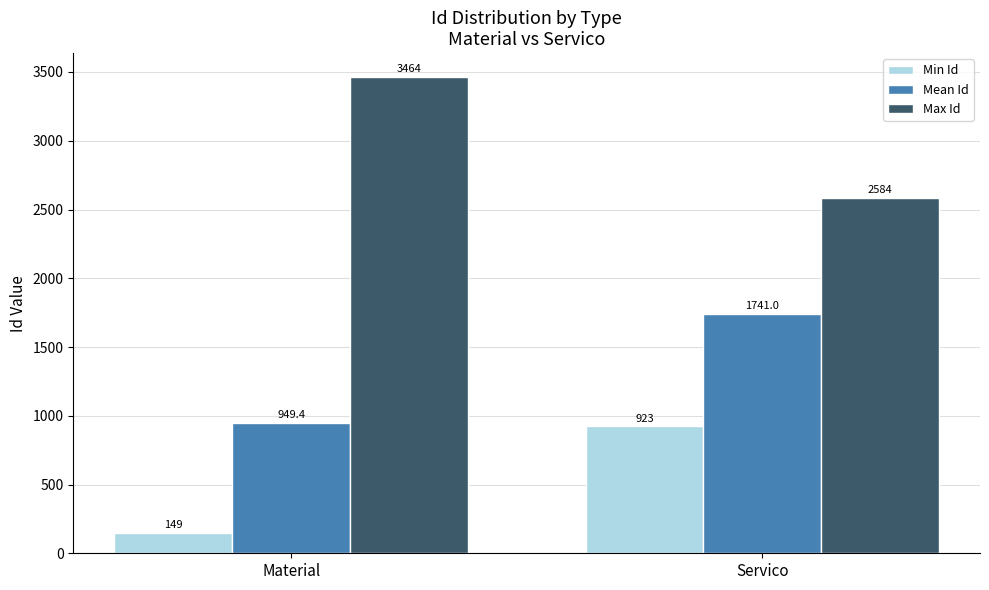

List the series in order of their peak value, lowest first.

Min Id, Mean Id, Max Id